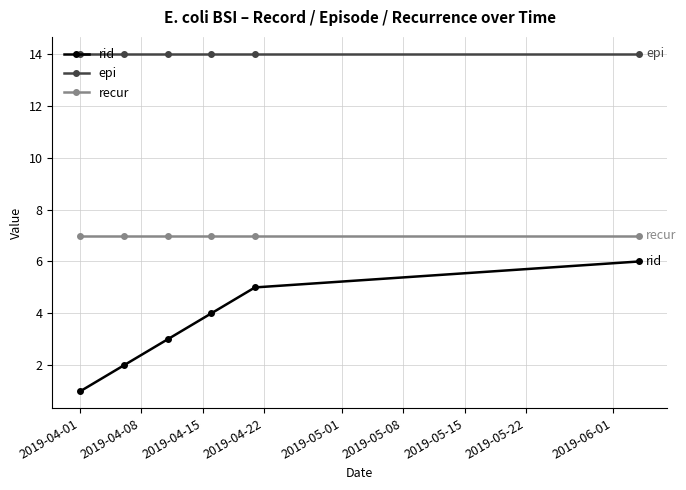

Rank the series by their average value, from highest to lowest.

epi, recur, rid